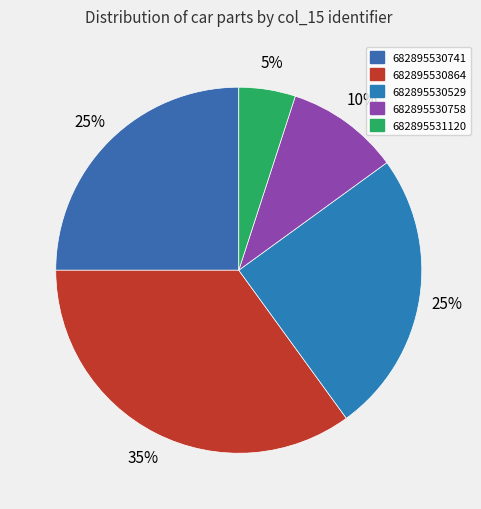

To the nearest percent, what is the difference between the 682895530529 and 682895530864 slice percentages?

10%